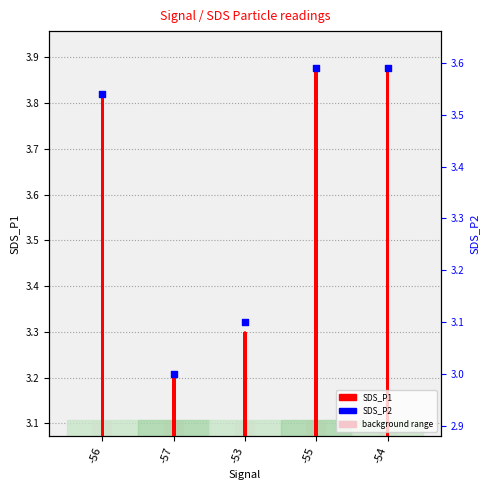

Which series contains the lowest Y value?

SDS_P2